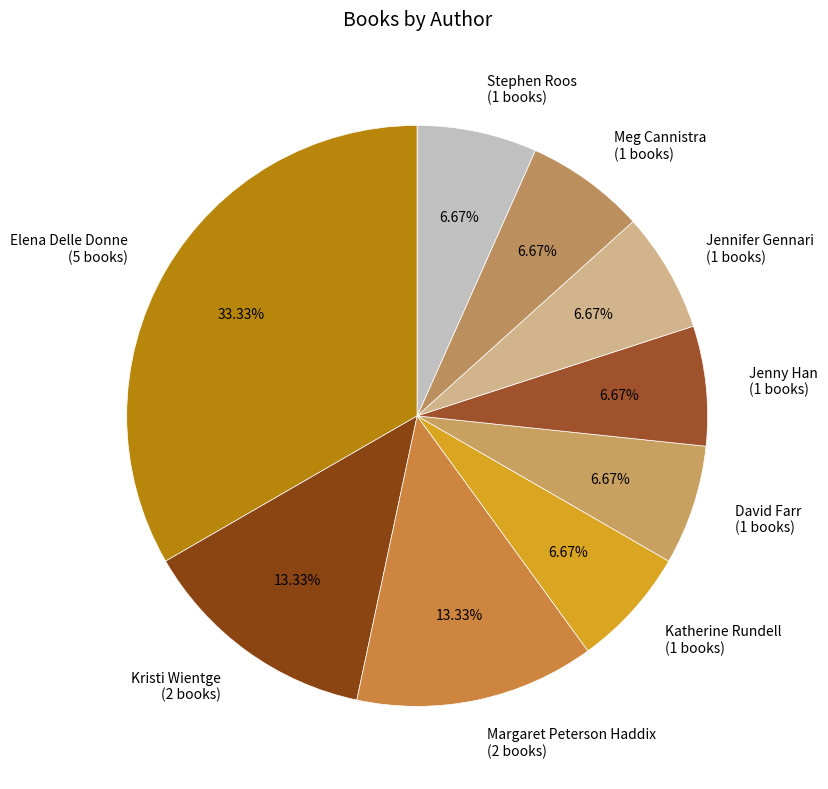

What is the largest slice in the pie chart?

Elena Delle Donne